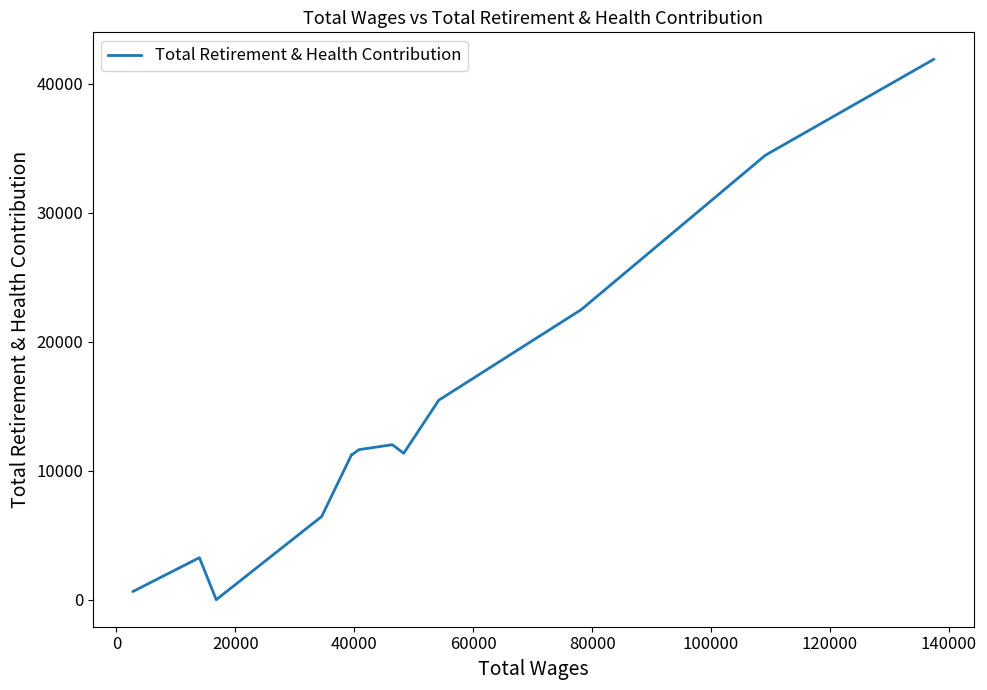

What is the difference between the maximum and second lowest values?

41232